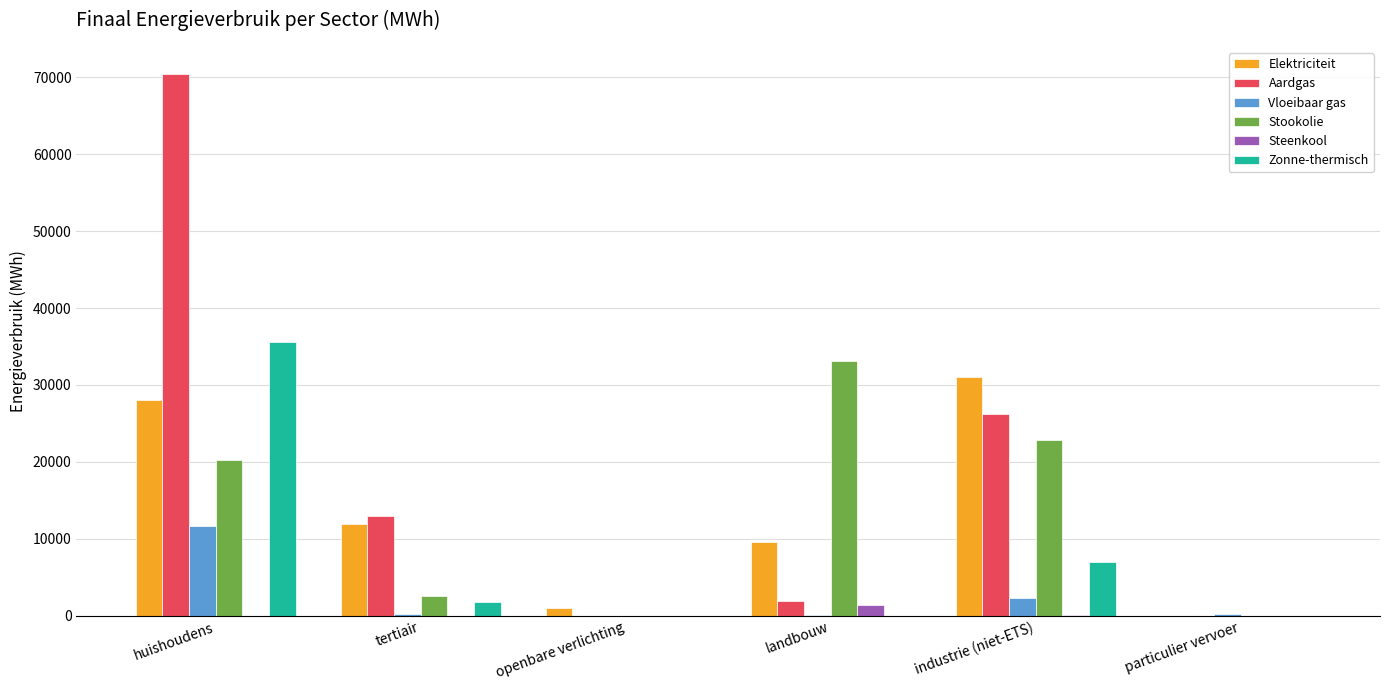

True or false: Zonne-thermisch has a value of 0.0 at landbouw.

True